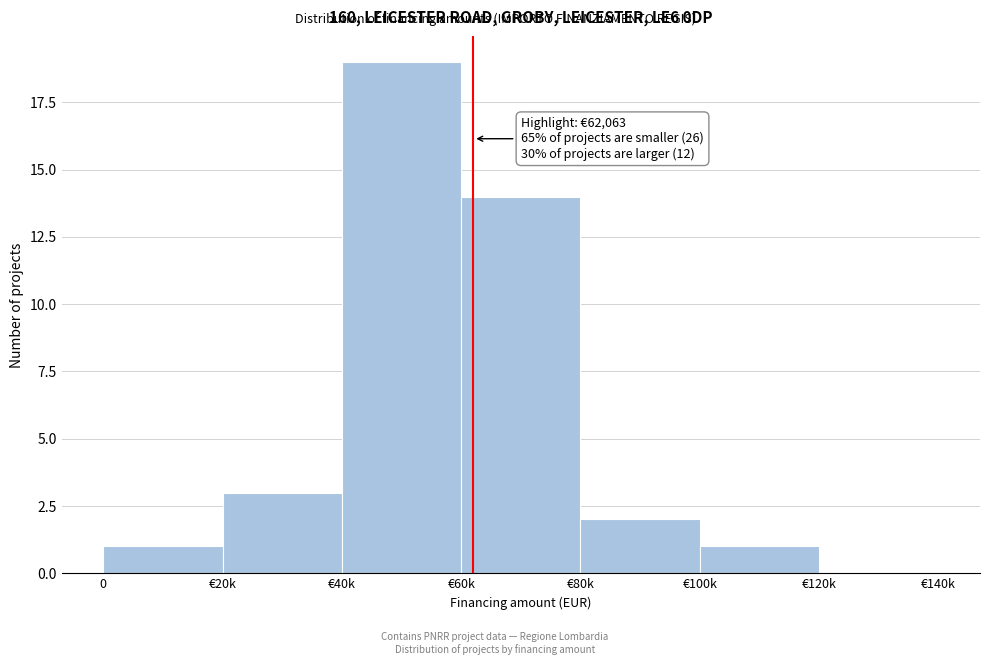

What is the ratio of the value at €60k to the value at €80k?

7.0